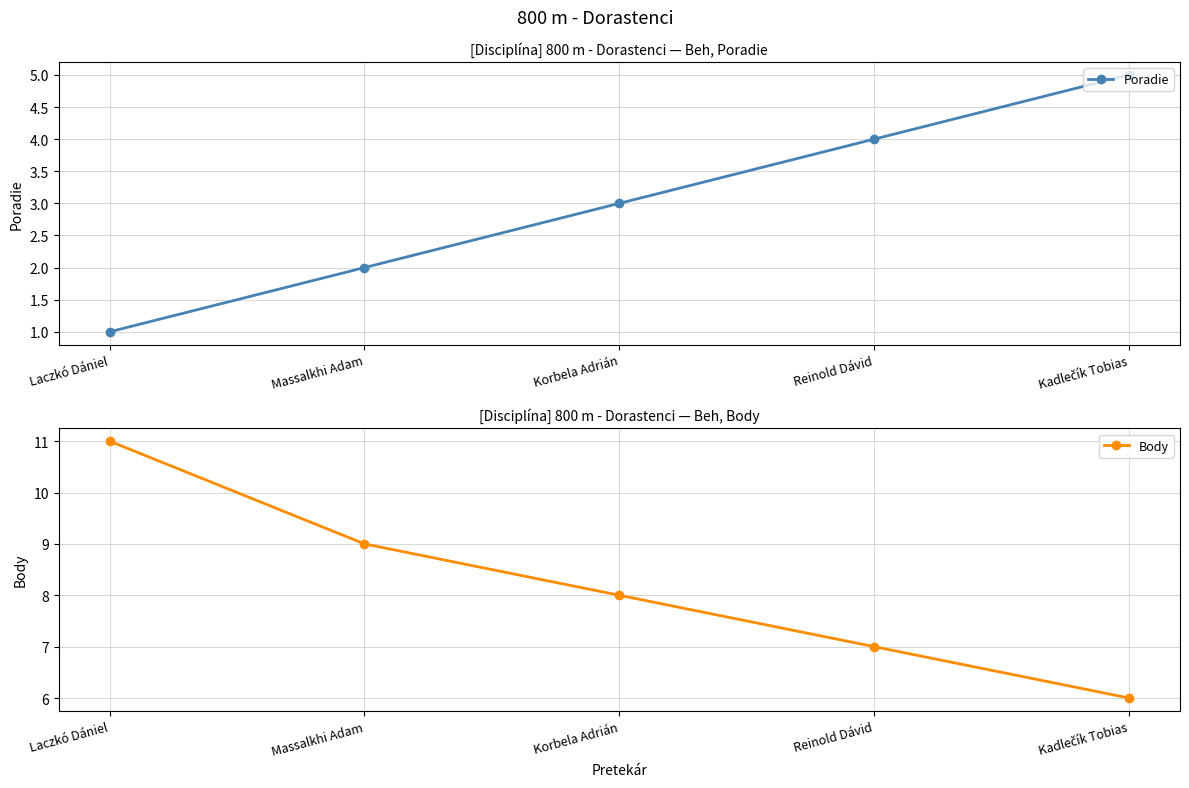

Which series has the largest range (max minus min)?

Body